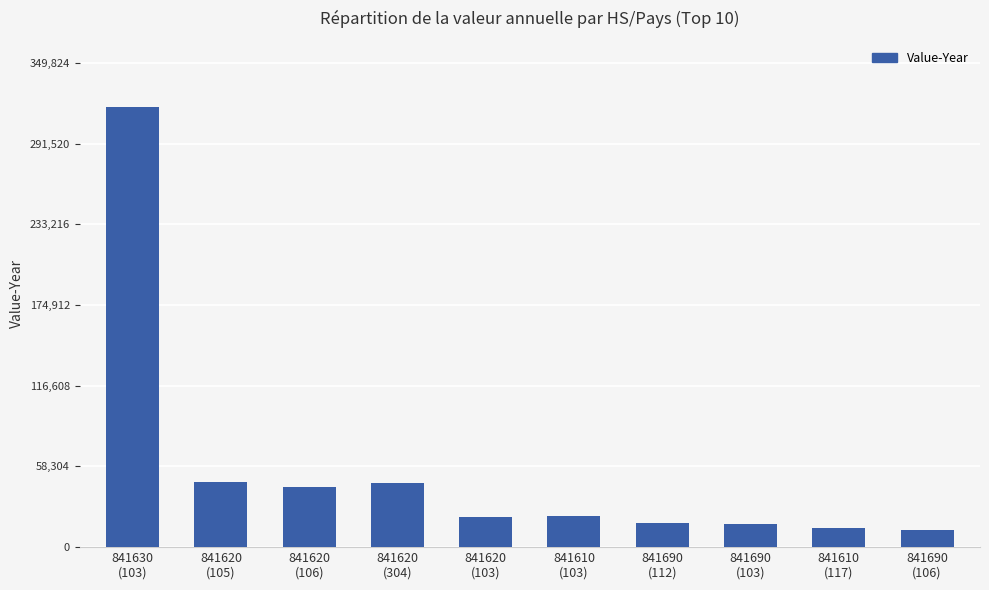

What is the approximate value at 841620
(106)?

43302